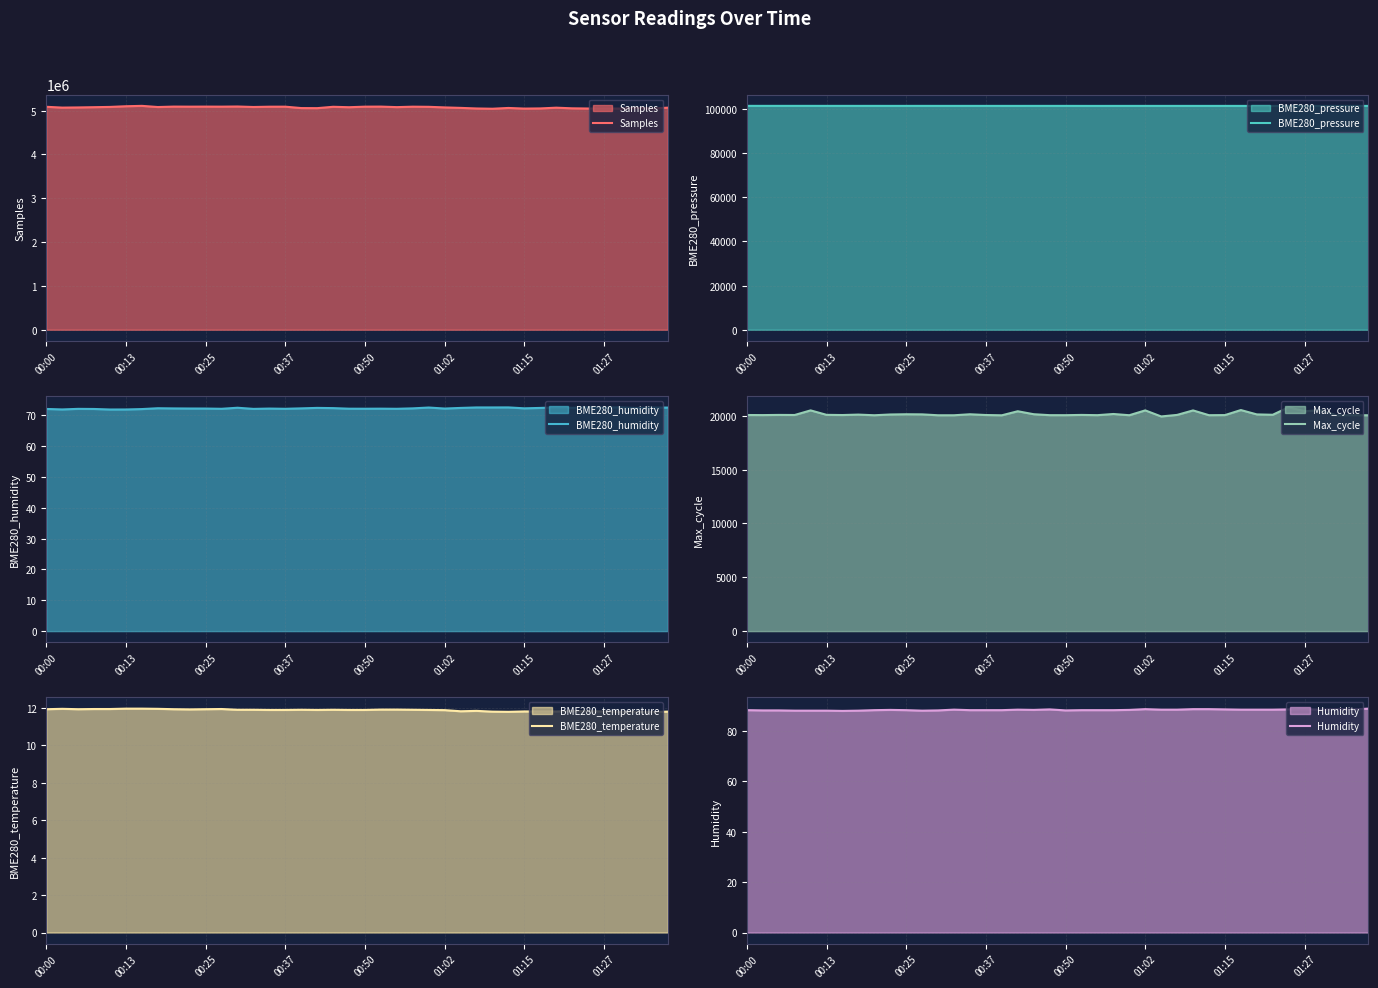

Rank the series at 22 from highest to lowest value.

Samples, BME280_pressure, Max_cycle, Humidity, BME280_humidity, BME280_temperature